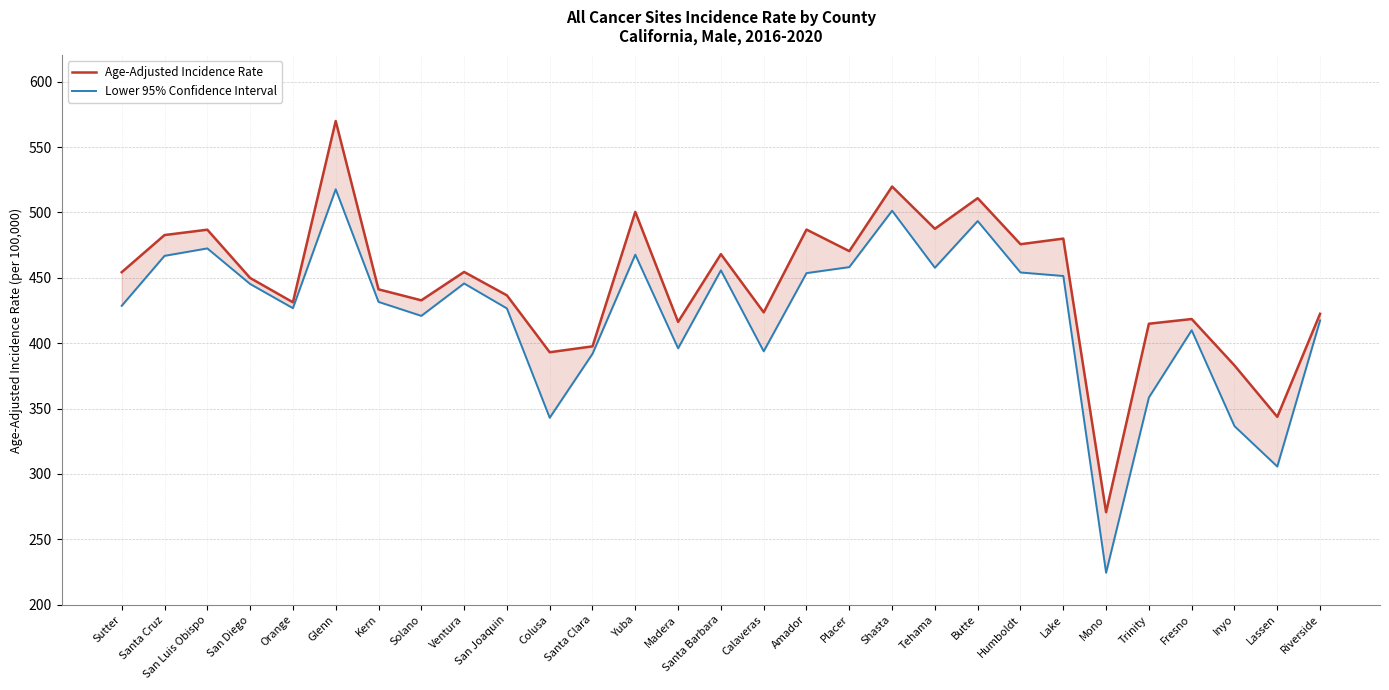

Which series changed the most between San Luis Obispo and San Joaquin?

Age-Adjusted Incidence Rate